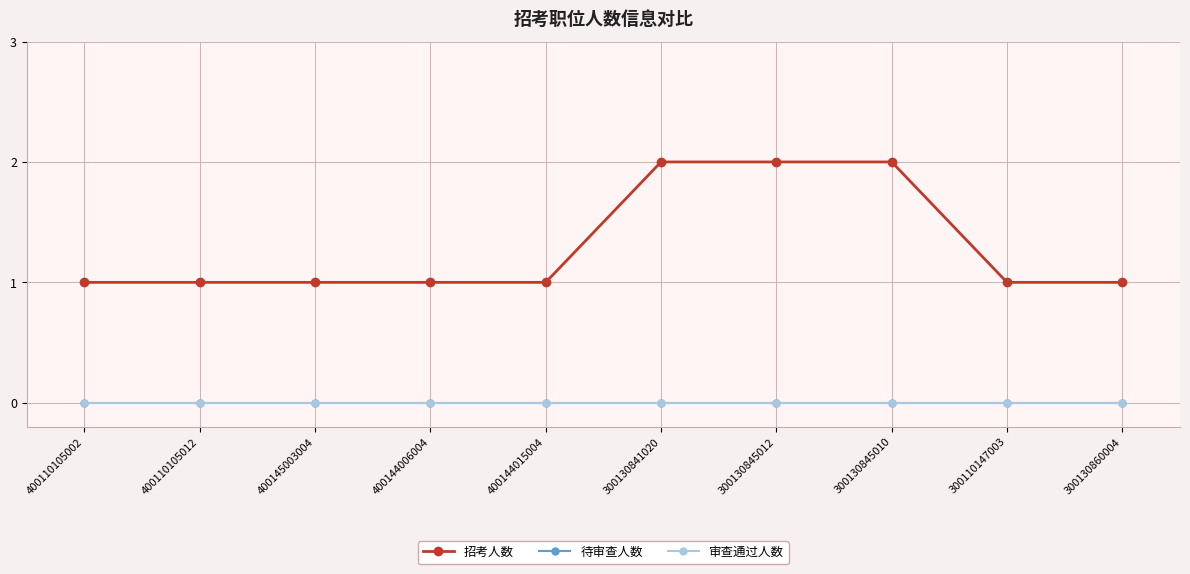

Which series has the widest spread of values?

招考人数